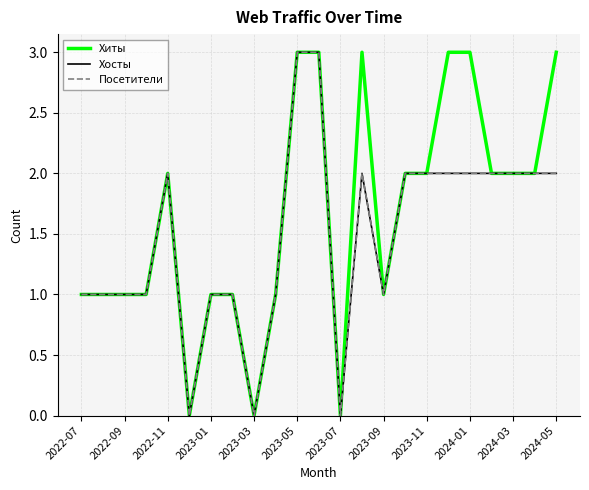

True or false: Хиты and Хосты intersect in this chart.

False